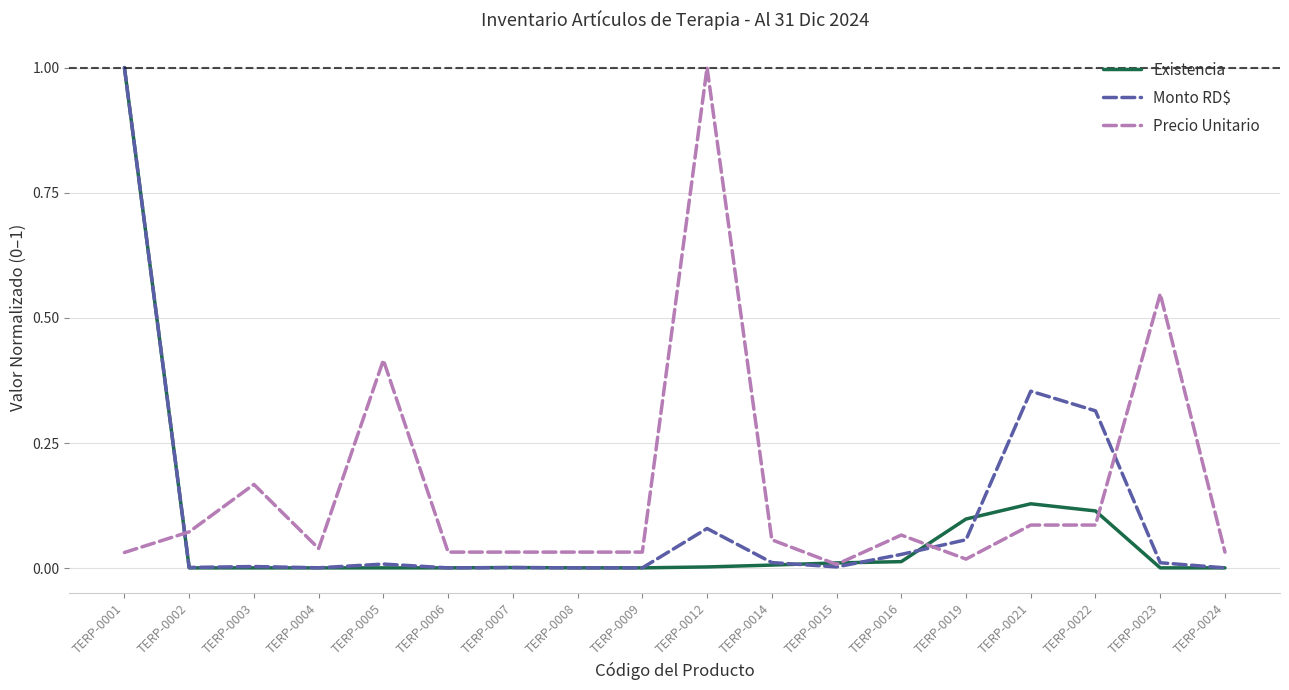

What is the difference between the maximum and minimum values in the Monto RD$ series?

1.0